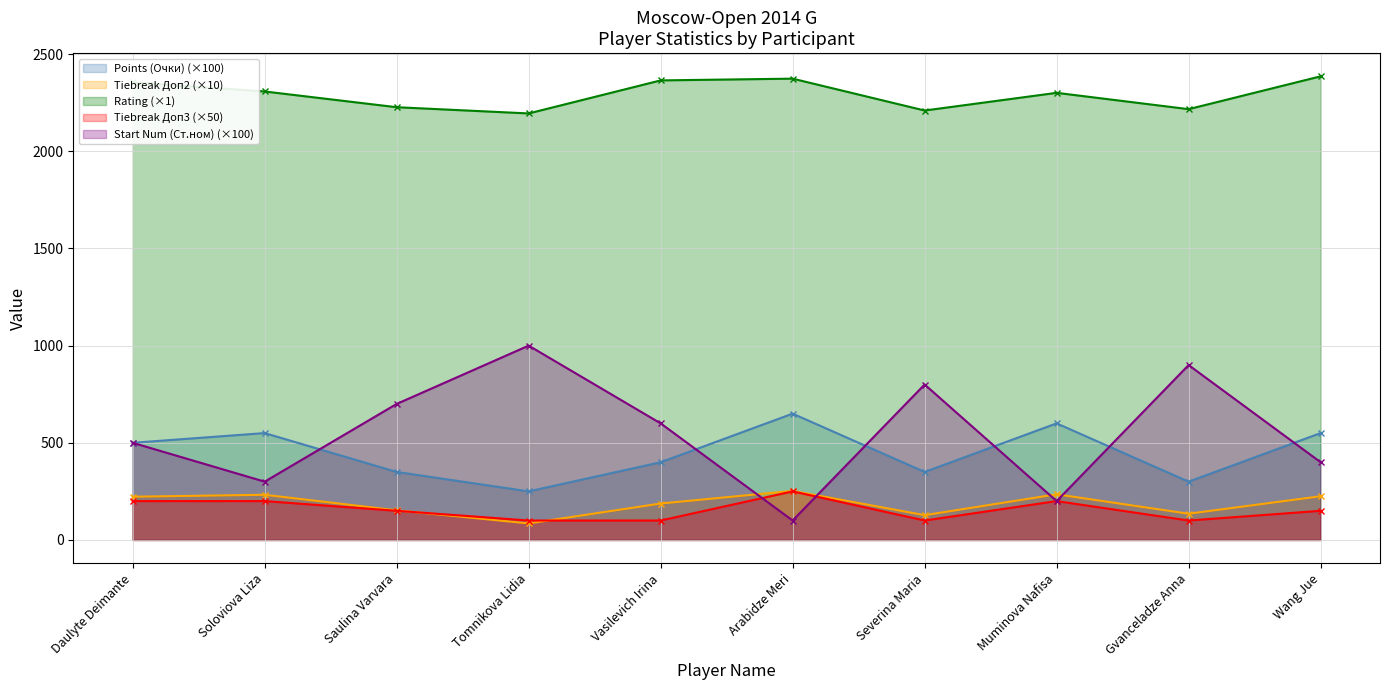

What is the difference between the maximum and minimum values in the Points (Очки) series?

400.0